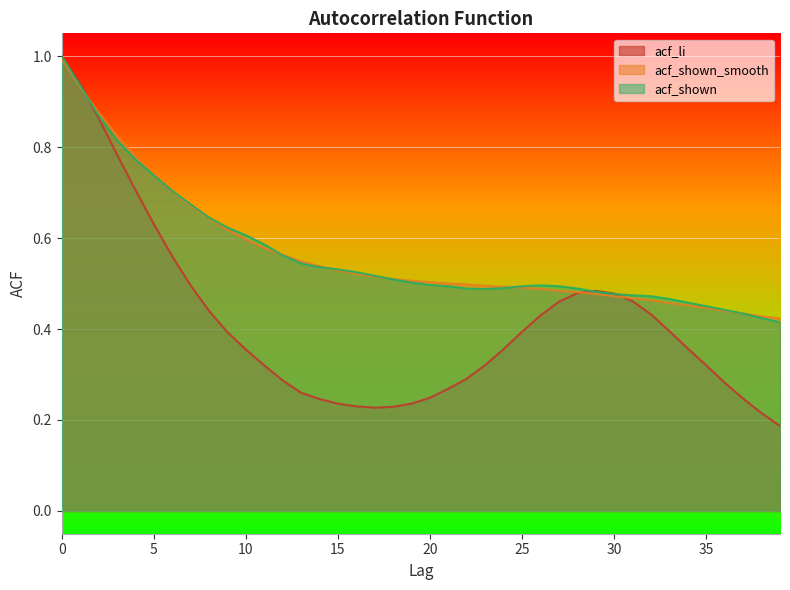

Which series has the largest total across all categories?

acf_shown